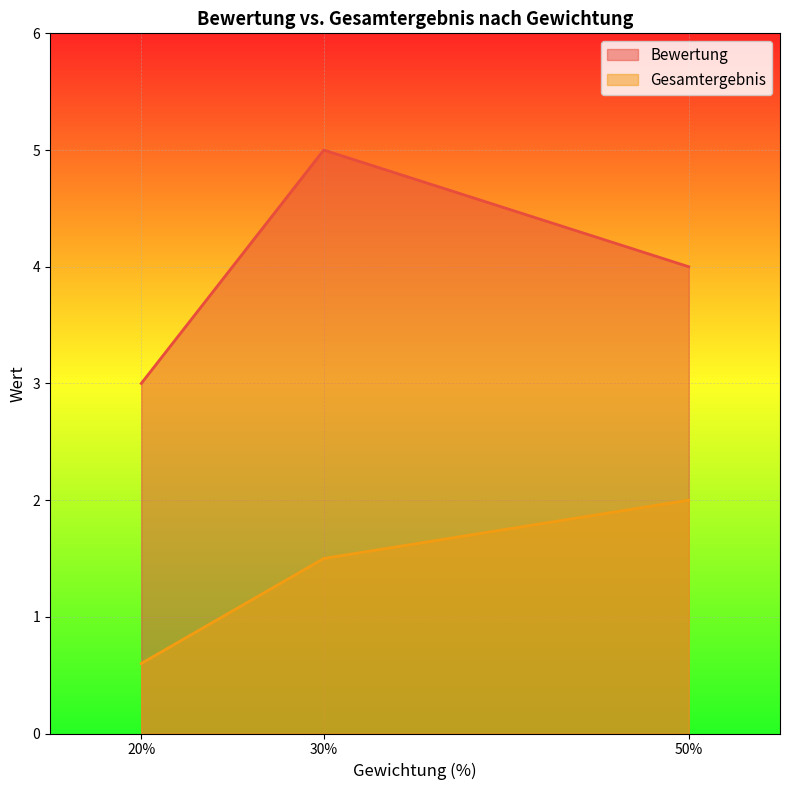

How many values in the Gesamtergebnis series are below 1?

1